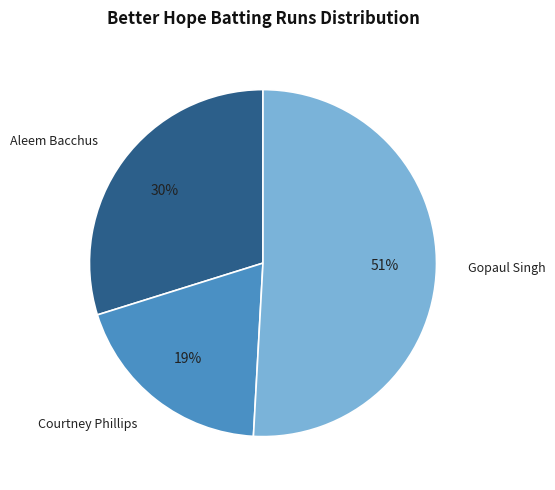

To the nearest percent, what is the average slice percentage?

33%